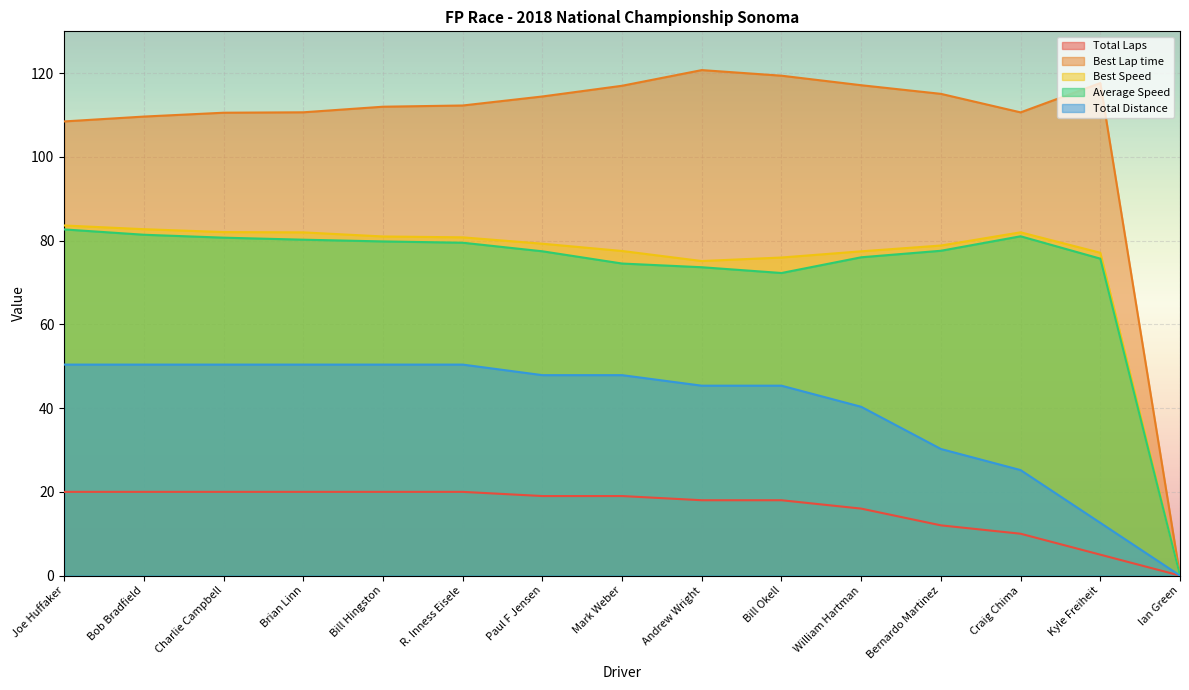

What is the difference between the highest and lowest values at Brian Linn?

90.7